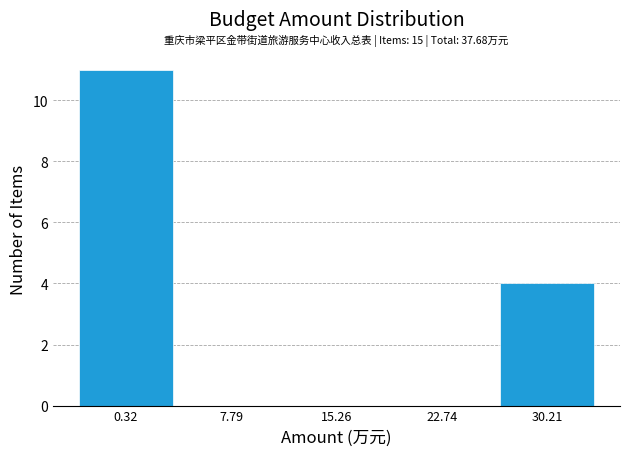

Reading left to right, list all the values displayed in this chart.

0.32=11	7.79=0	15.26=0	22.74=0	30.21=4